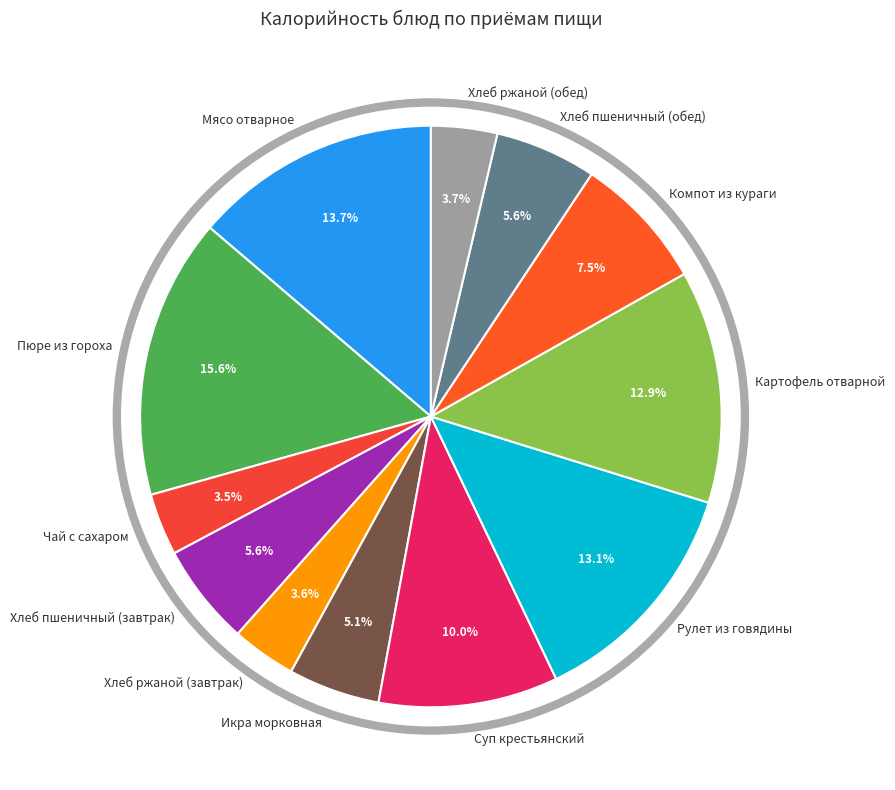

Which slice is the largest?

Пюре из гороха